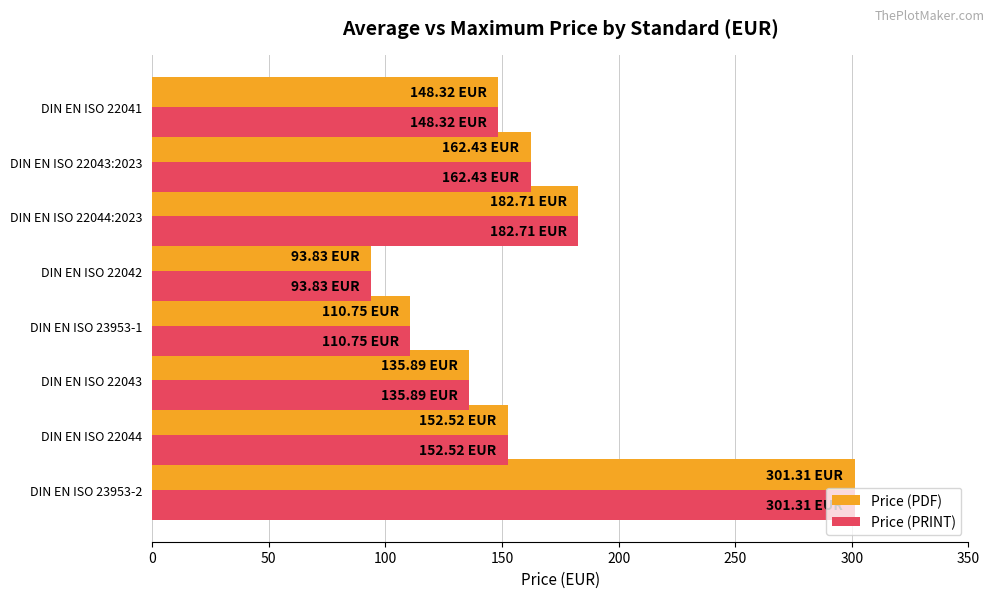

What is the sum of all Price (PRINT) values?

1287.8